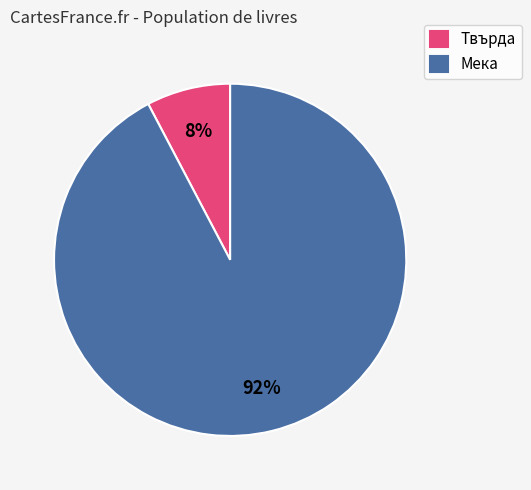

Does any single category account for the majority?

Yes